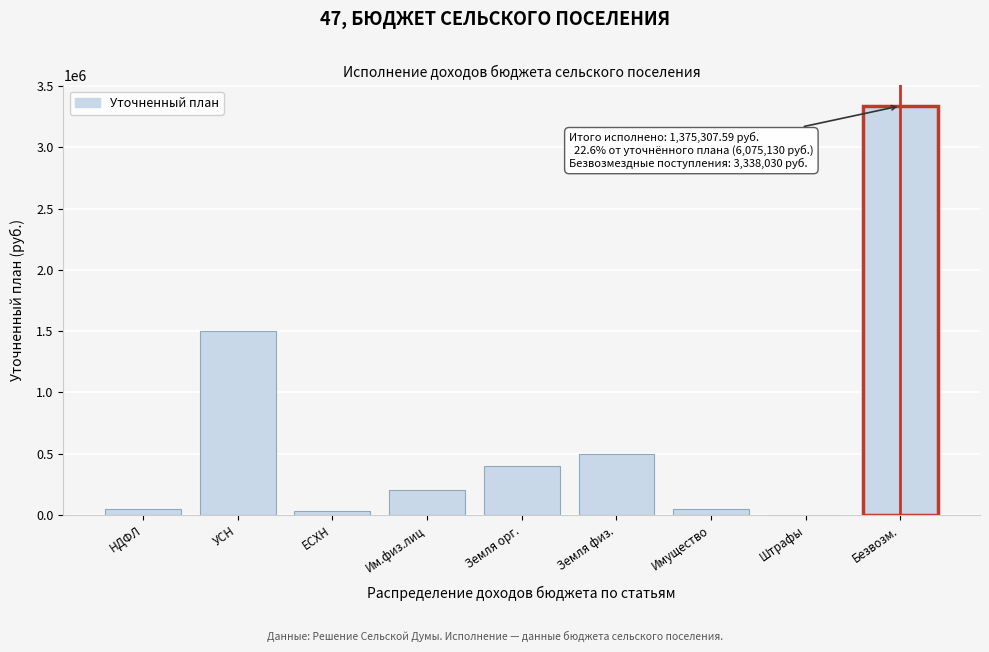

Between Им.физ.лиц and Имущество, which is larger?

Им.физ.лиц